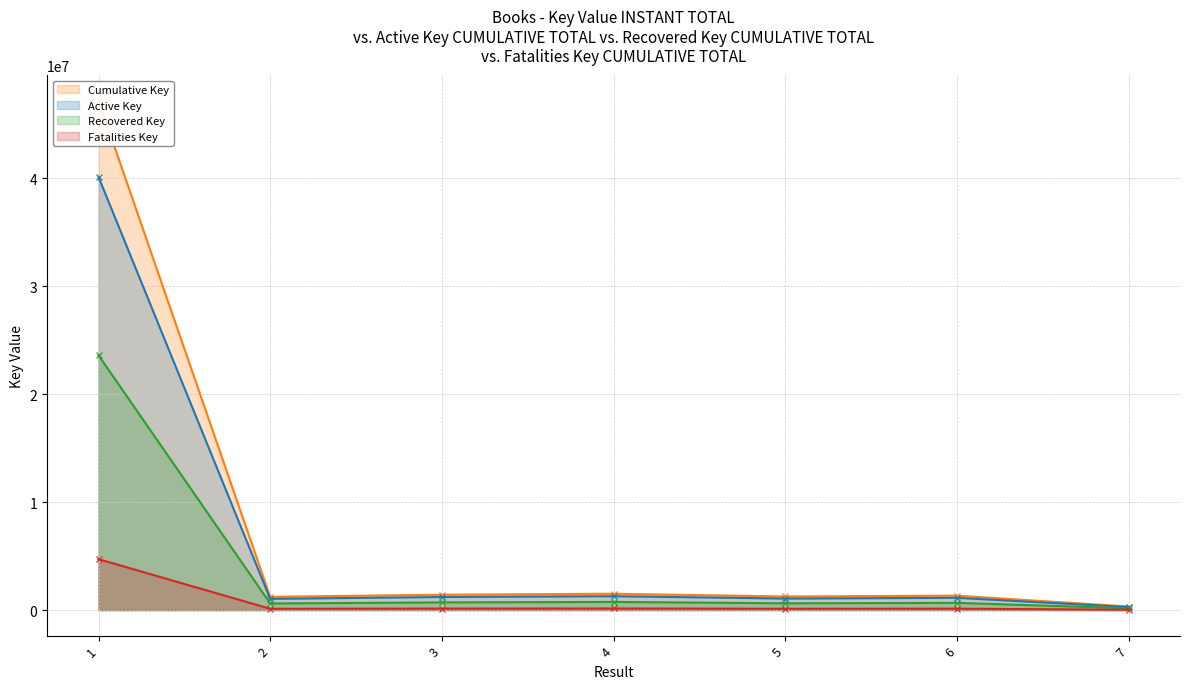

Approximately how many times larger is the value at 7 compared to 6?

0.2